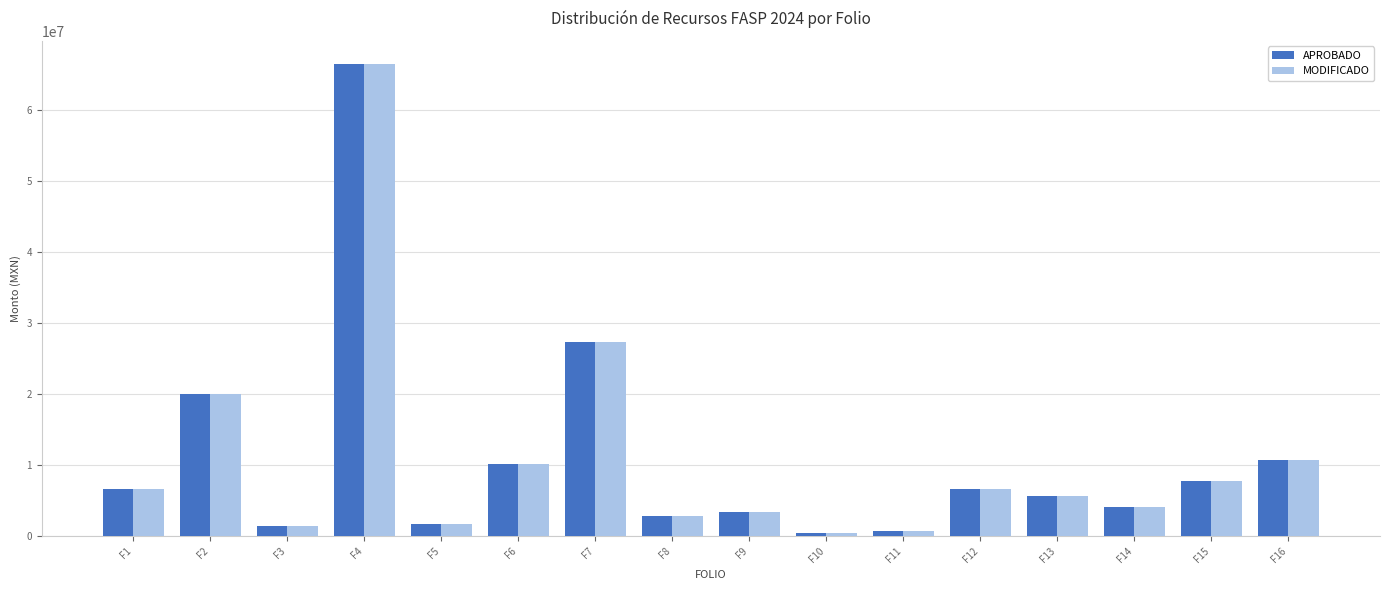

What is the value of the APROBADO bar at the 13th from the left?

5647478